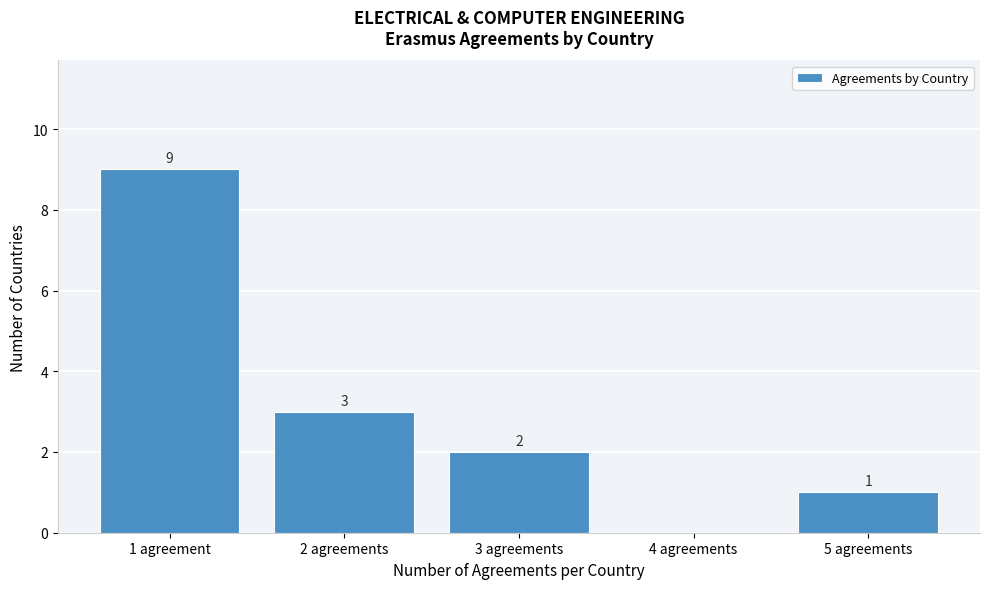

Reading left to right, list all the values displayed in this chart.

1 agreement=9	2 agreements=3	3 agreements=2	4 agreements=0	5 agreements=1